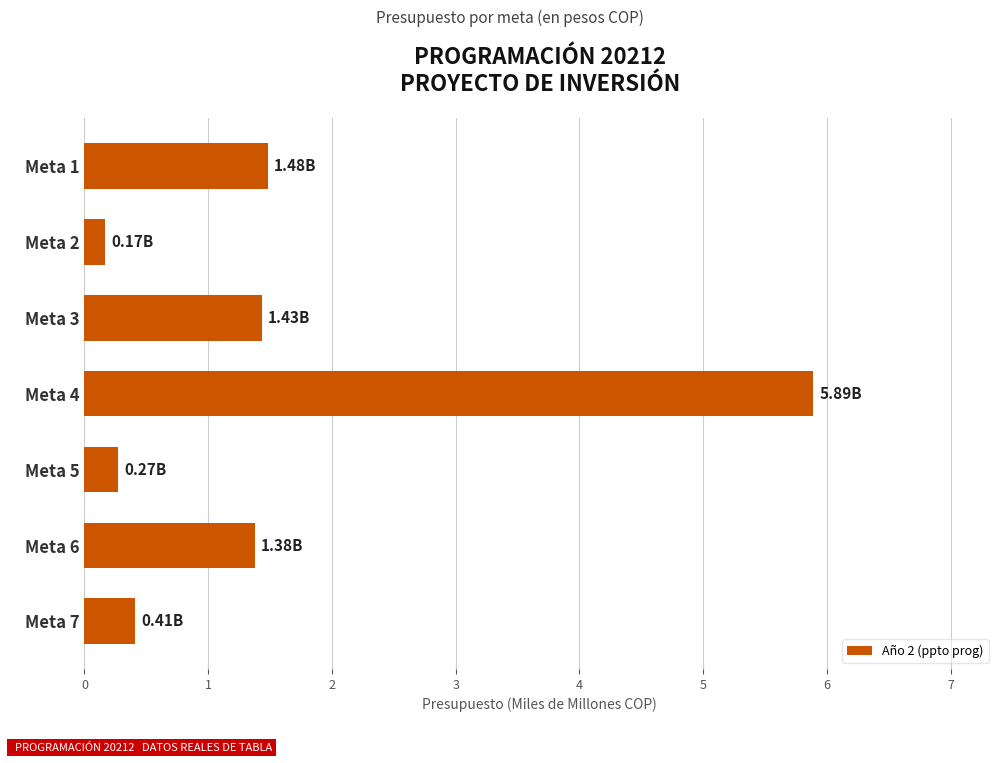

What is the maximum value shown in the chart?

5.9